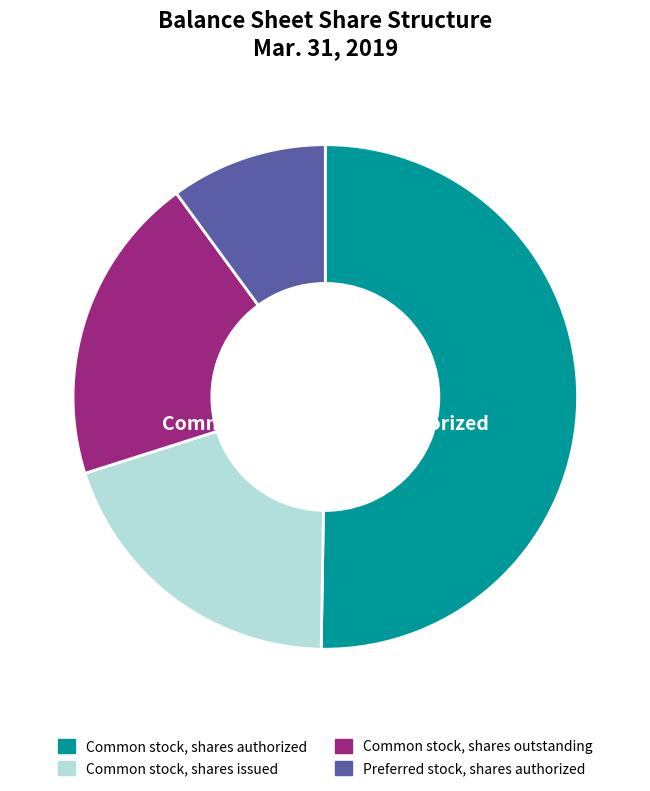

The Common stock, shares authorized slice represents 57% of the pie. True or false?

False